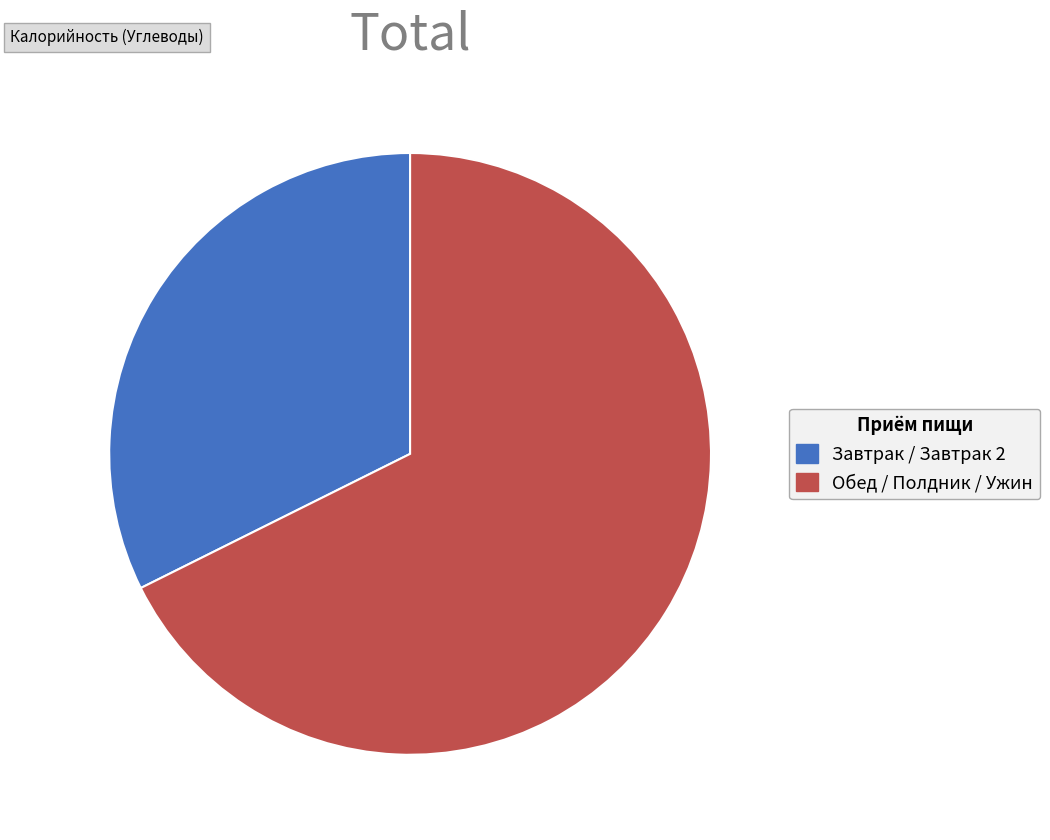

Rank the categories by value from highest to lowest.

Обед / Полдник / Ужин, Завтрак / Завтрак 2